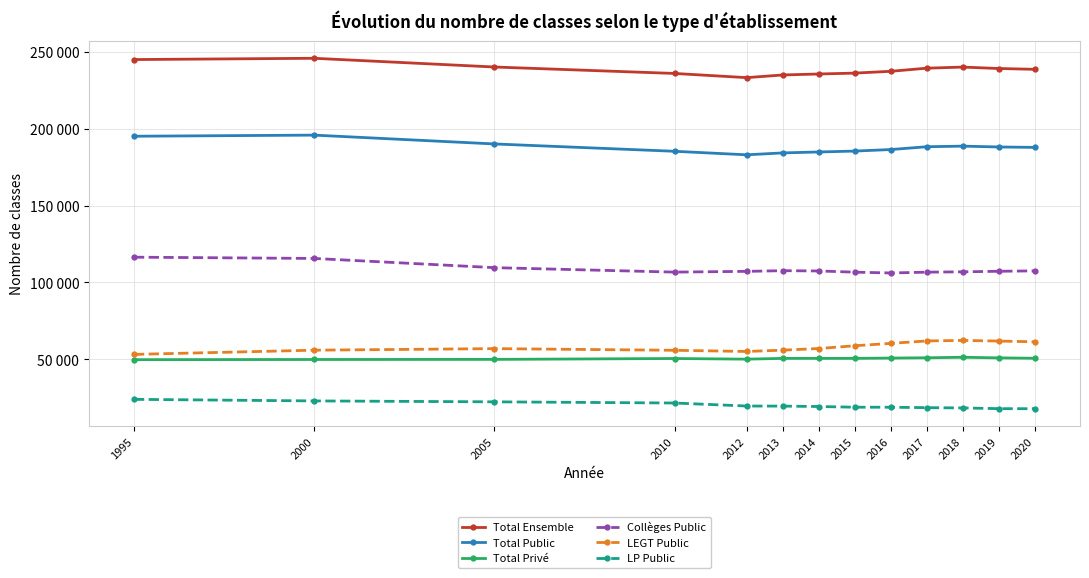

At which category is the sum across all series the highest?

2000